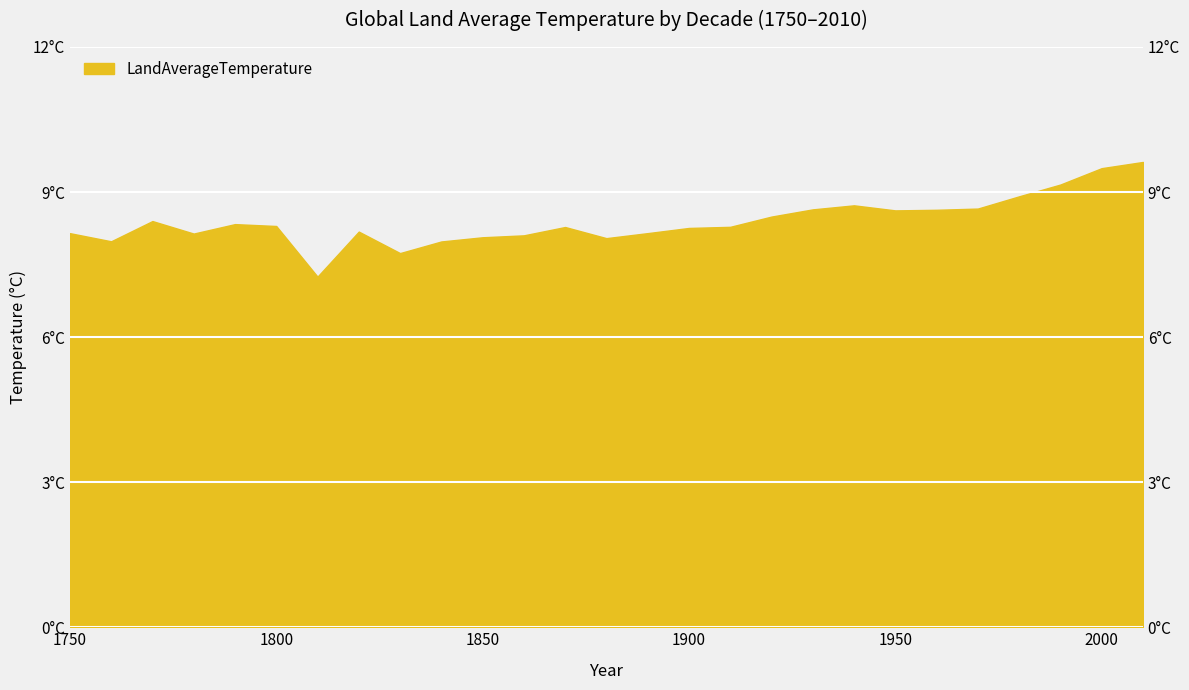

What is the difference between the second highest and second lowest values?

1.8